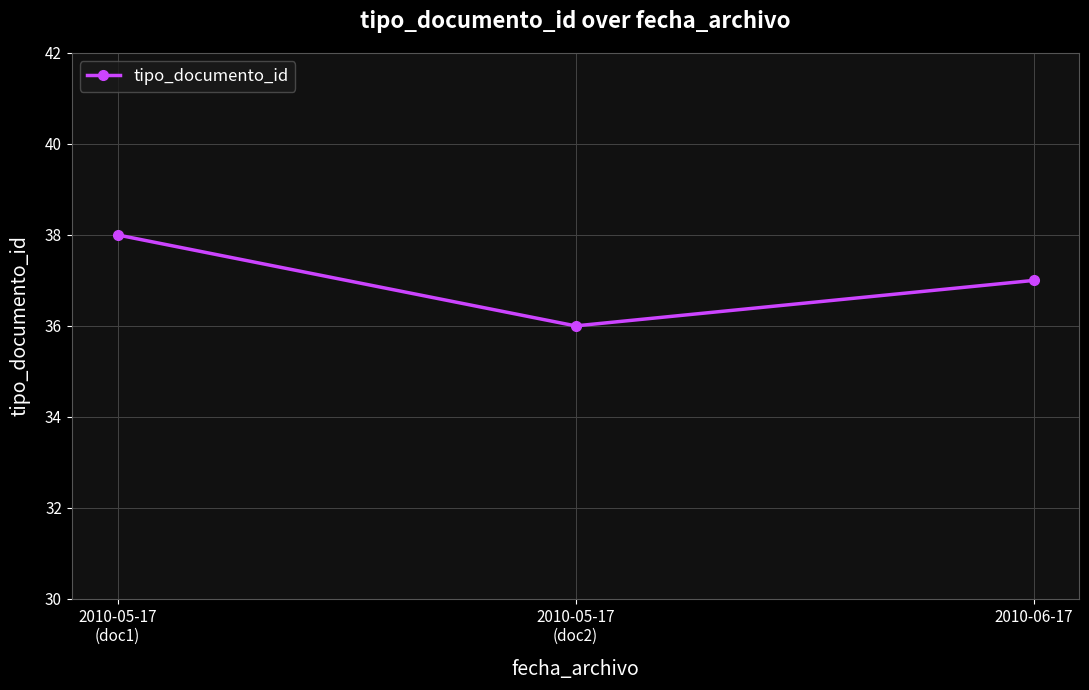

Reading left to right, list all the values displayed in this chart.

38	36	37